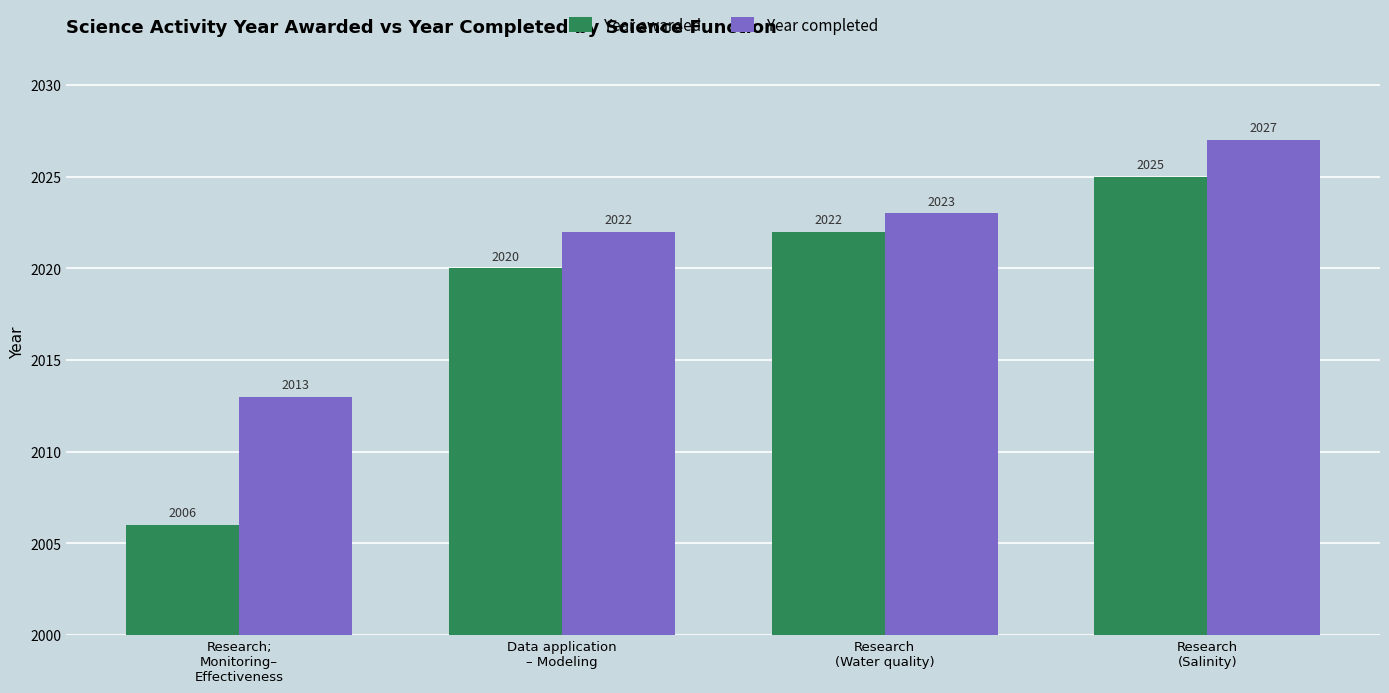

What is the greatest value displayed?

2027